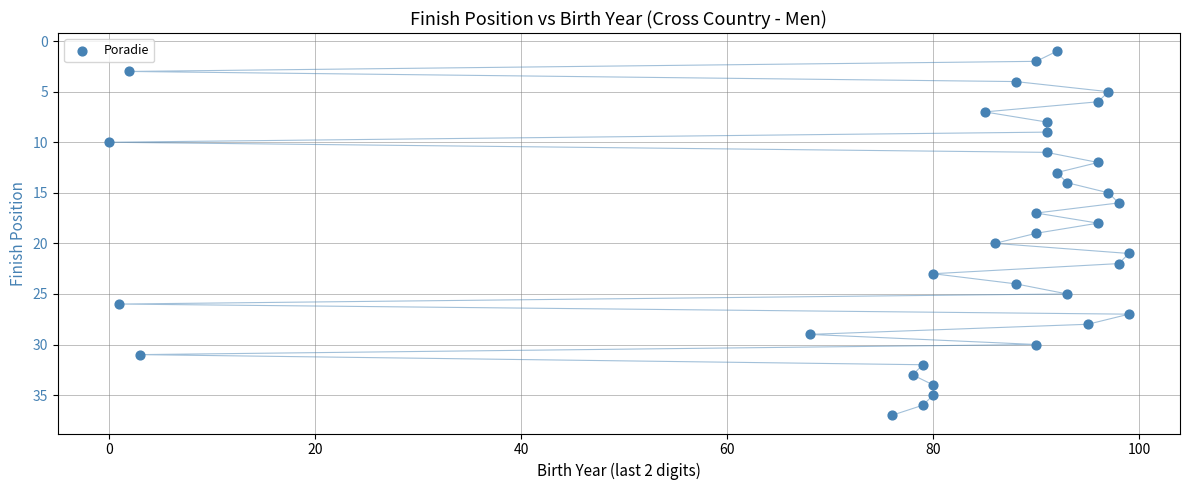

What is the range of X values (max minus min)?

99